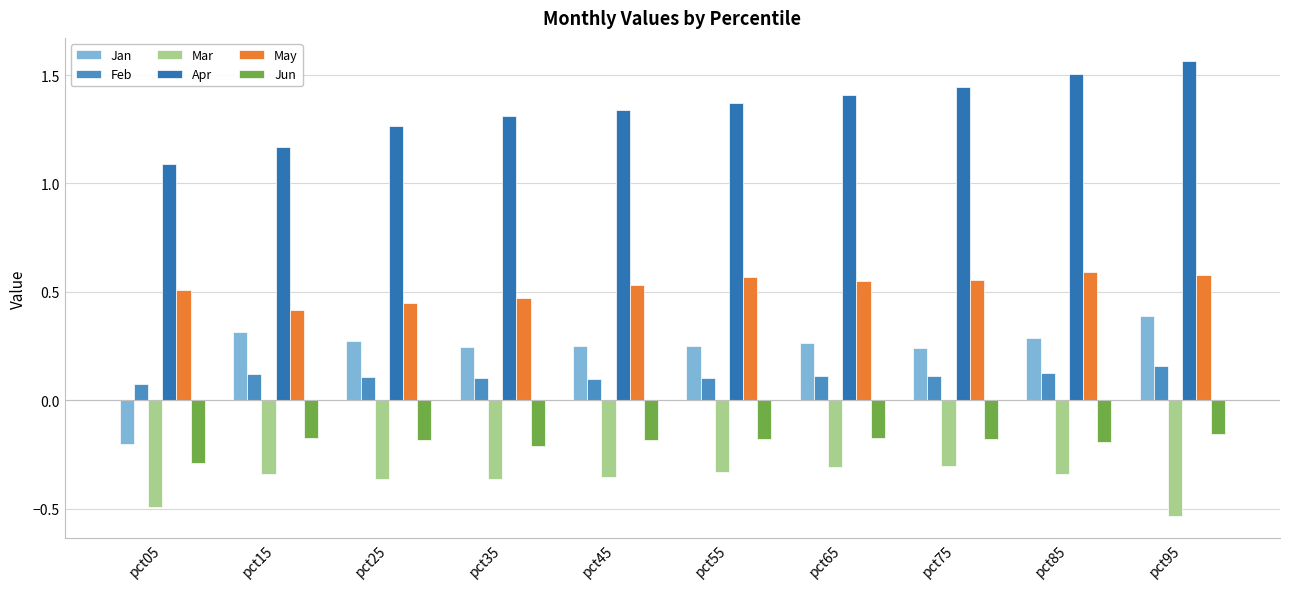

What is the sum of the May values at pct95 and pct65?

1.1